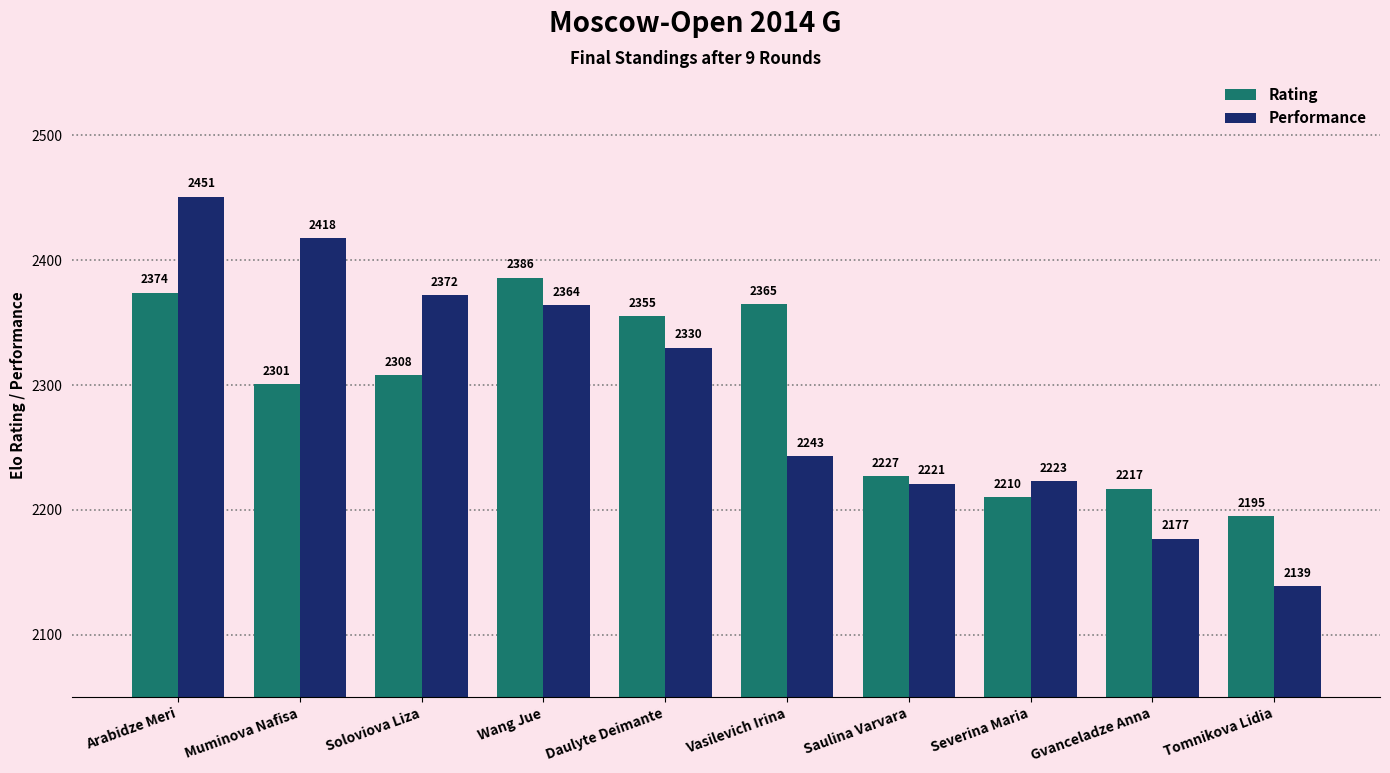

What is the label of the 3rd bar from the left?

Soloviova Liza